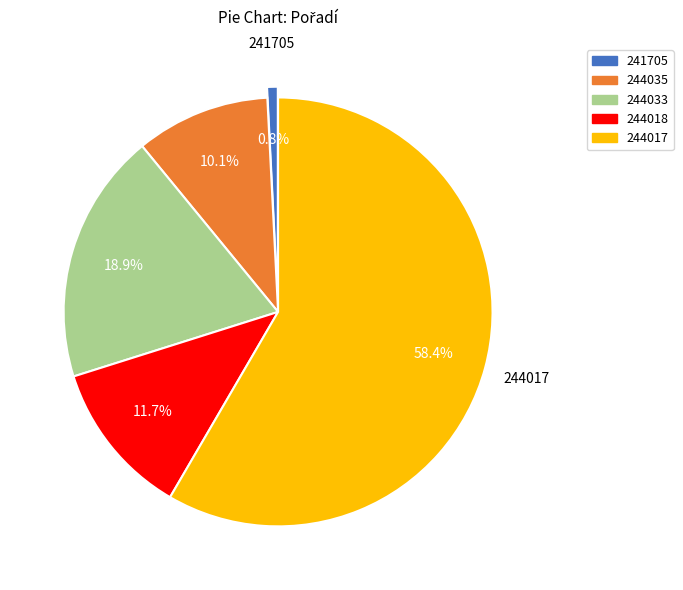

What is the largest slice in the pie chart?

244017